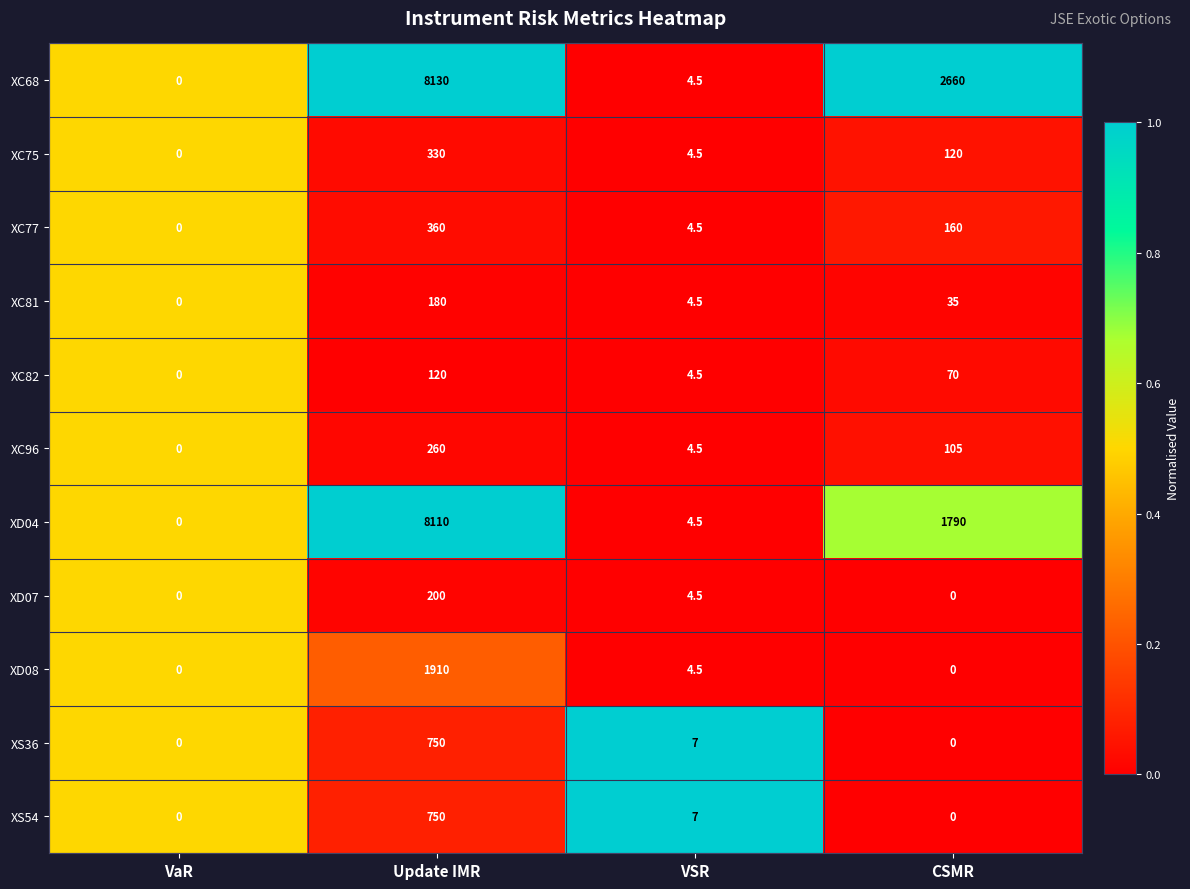

Rank the categories by XD04 value from lowest to highest.

VaR, VSR, CSMR, Update IMR